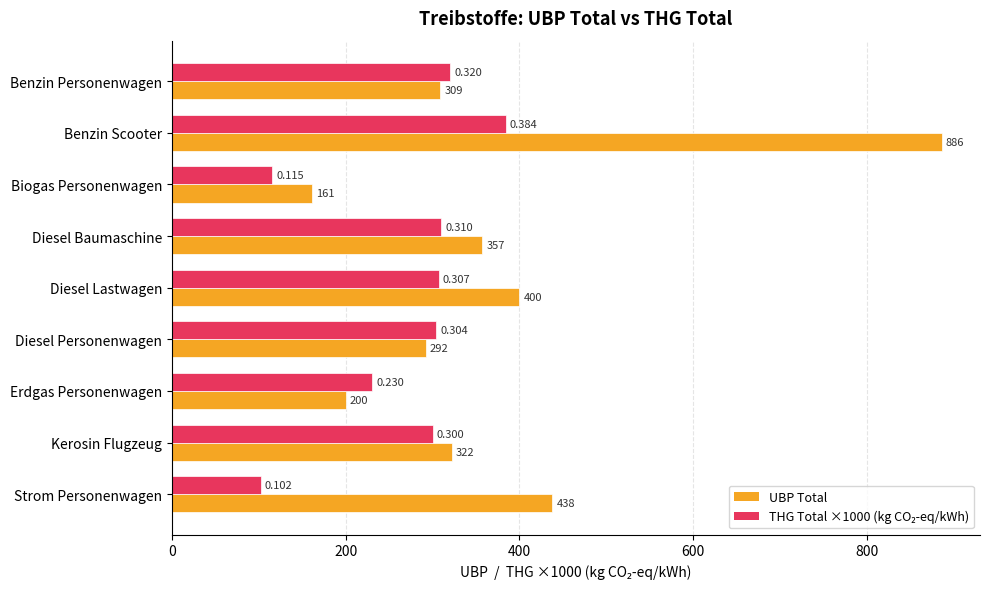

Which label corresponds to the largest value in the chart?

Benzin Scooter